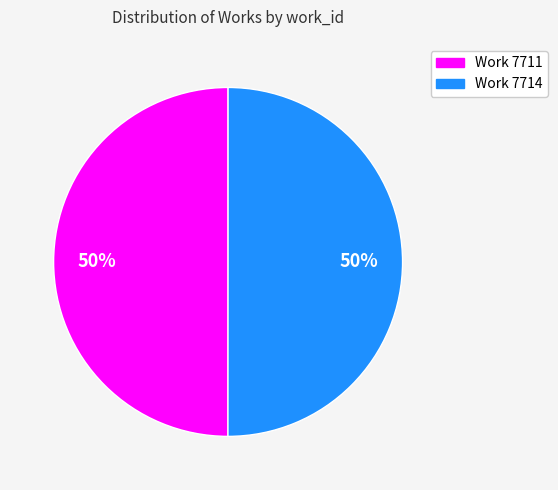

To the nearest percent, what portion does Work 7714 represent?

50%